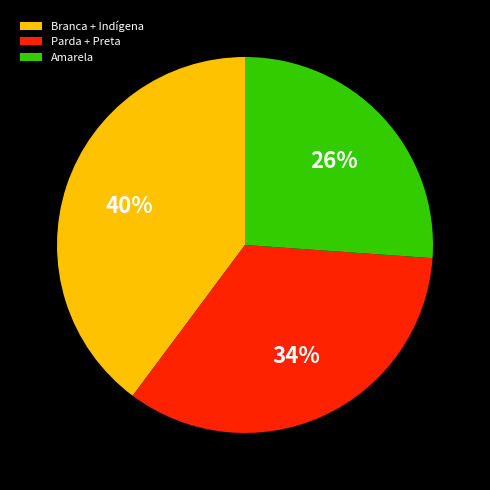

Is the sum of Parda + Preta and Branca + Indígena greater than half?

Yes